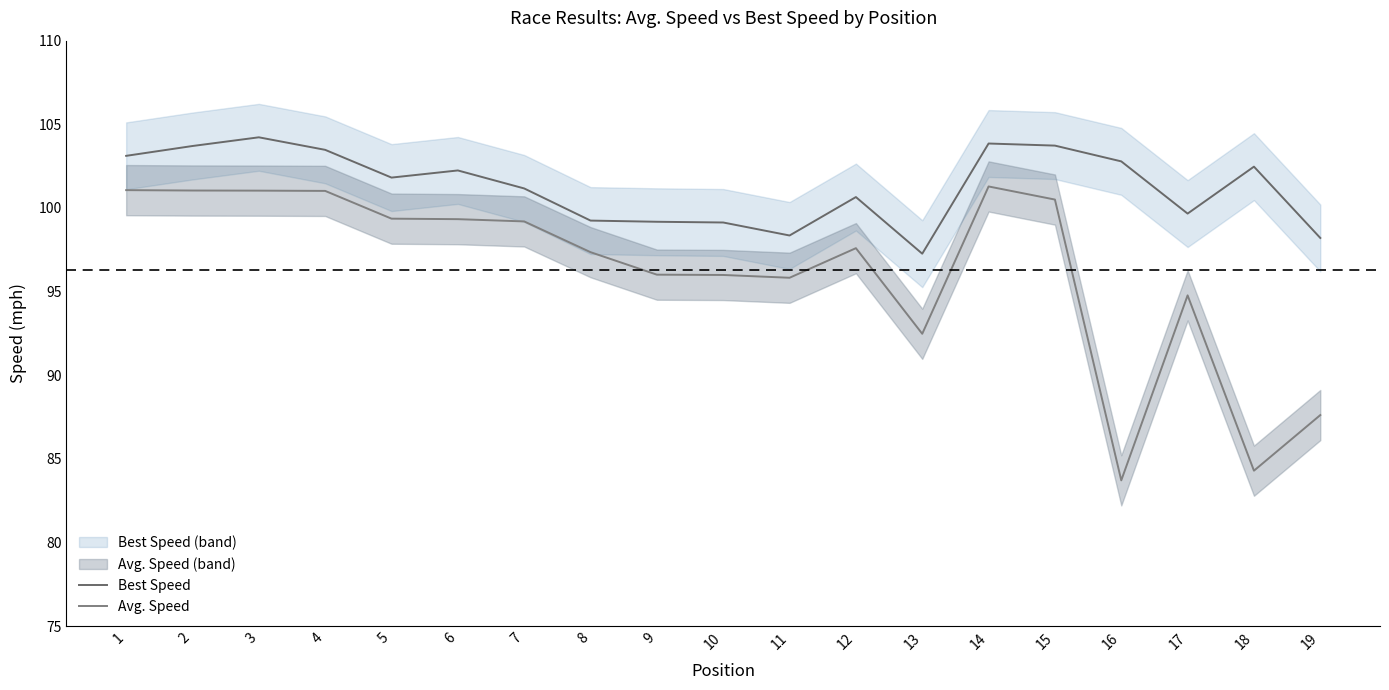

Reading left to right, list all the values displayed in this chart.

Best Speed: 103.1	103.7	104.2	103.5	101.8	102.2	101.2	99.2	99.2	99.1	98.4	100.7	97.3	103.9	103.7	102.8	99.7	102.5	98.2
Avg. Speed: 101.1	101.0	101.0	101.0	99.4	99.3	99.2	97.4	96.0	96.0	95.8	97.6	92.5	101.3	100.5	83.7	94.8	84.3	87.6